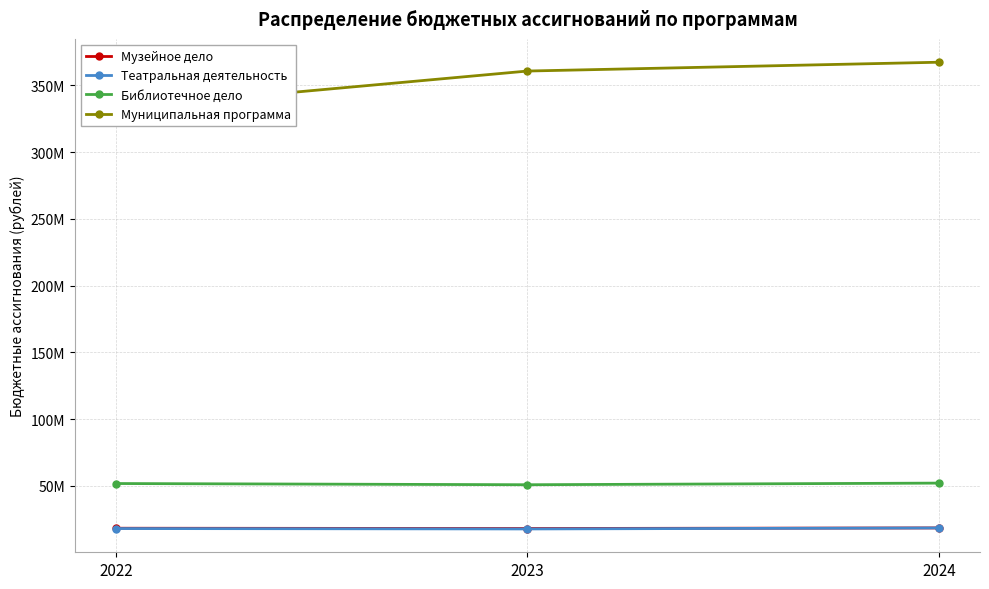

What is the maximum value shown in the chart?

367399827.1